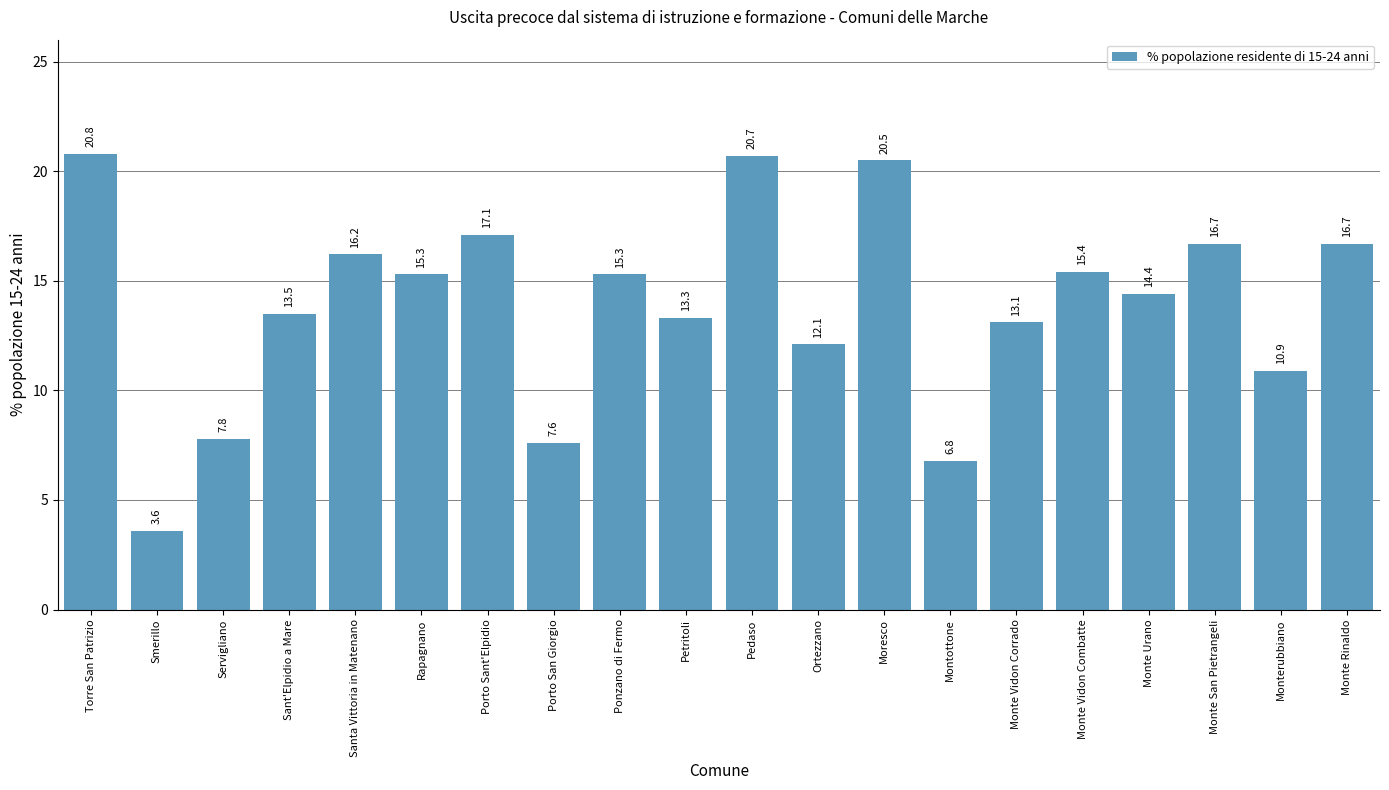

The chart shows a value of 20.8 at Torre San Patrizio. True or false?

True